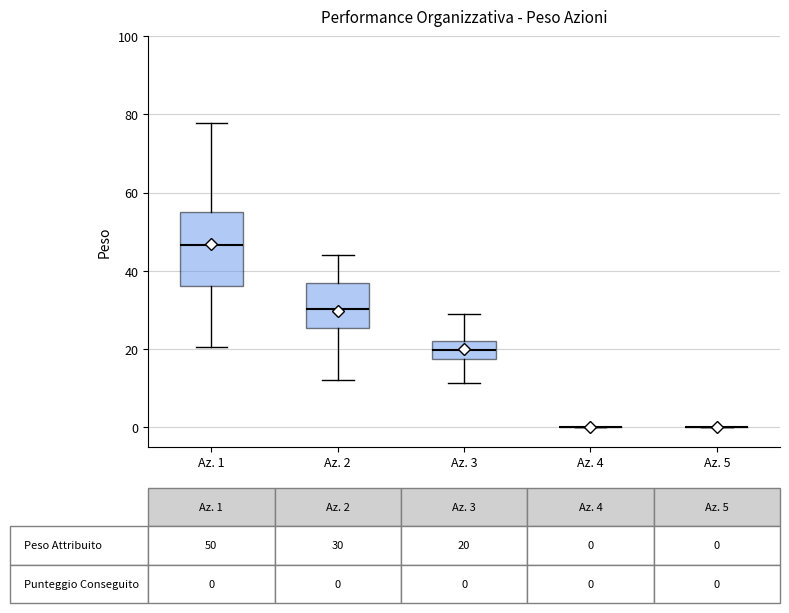

Which box is the tallest, from its lower edge to its upper edge?

Az. 1